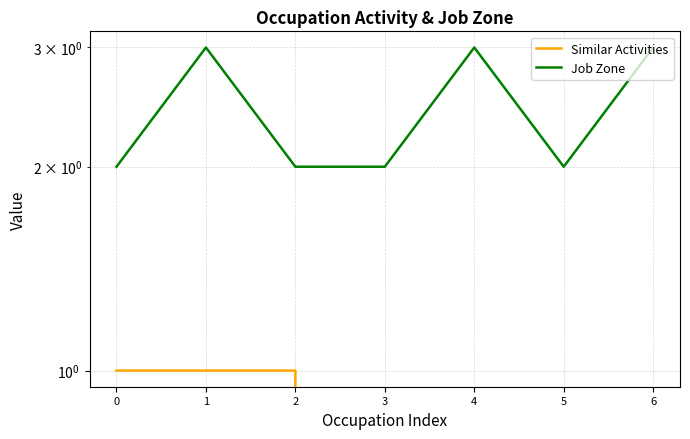

The value of Job Zone at 6 is 3. True or false?

True